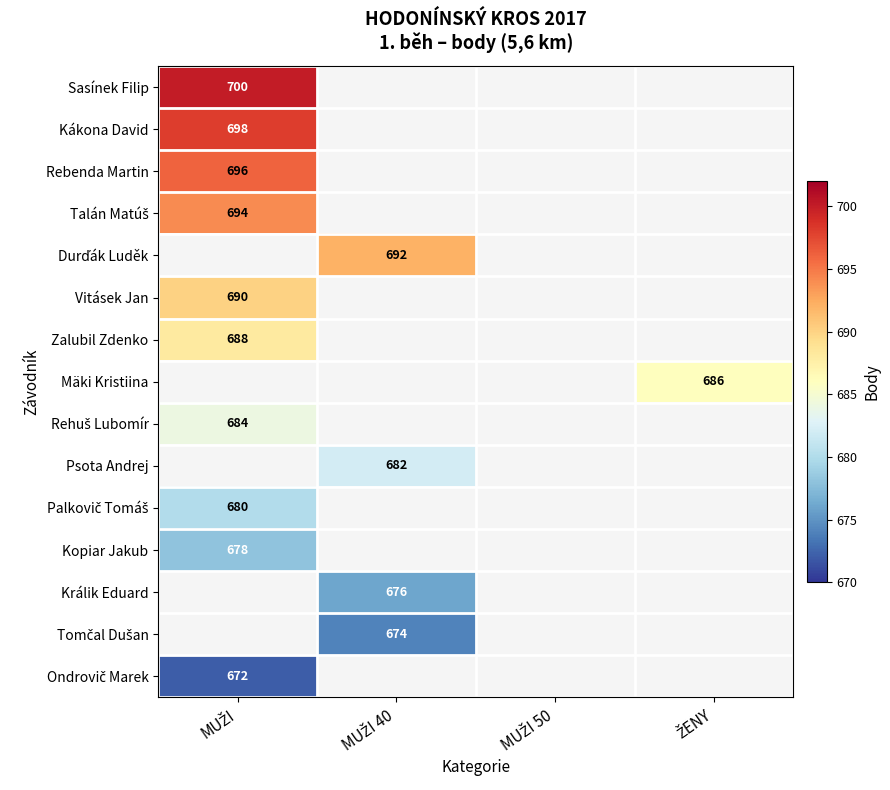

At which category does the chart reach its peak across all series?

MUŽI